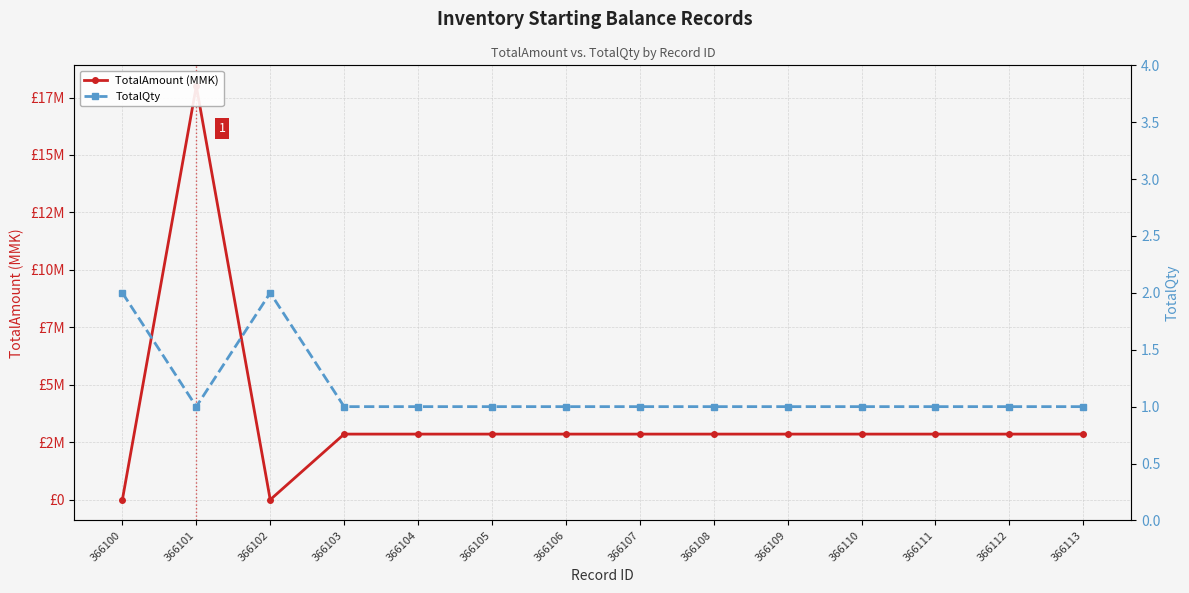

Rank the series by their average value, from highest to lowest.

TotalAmount (MMK), TotalQty